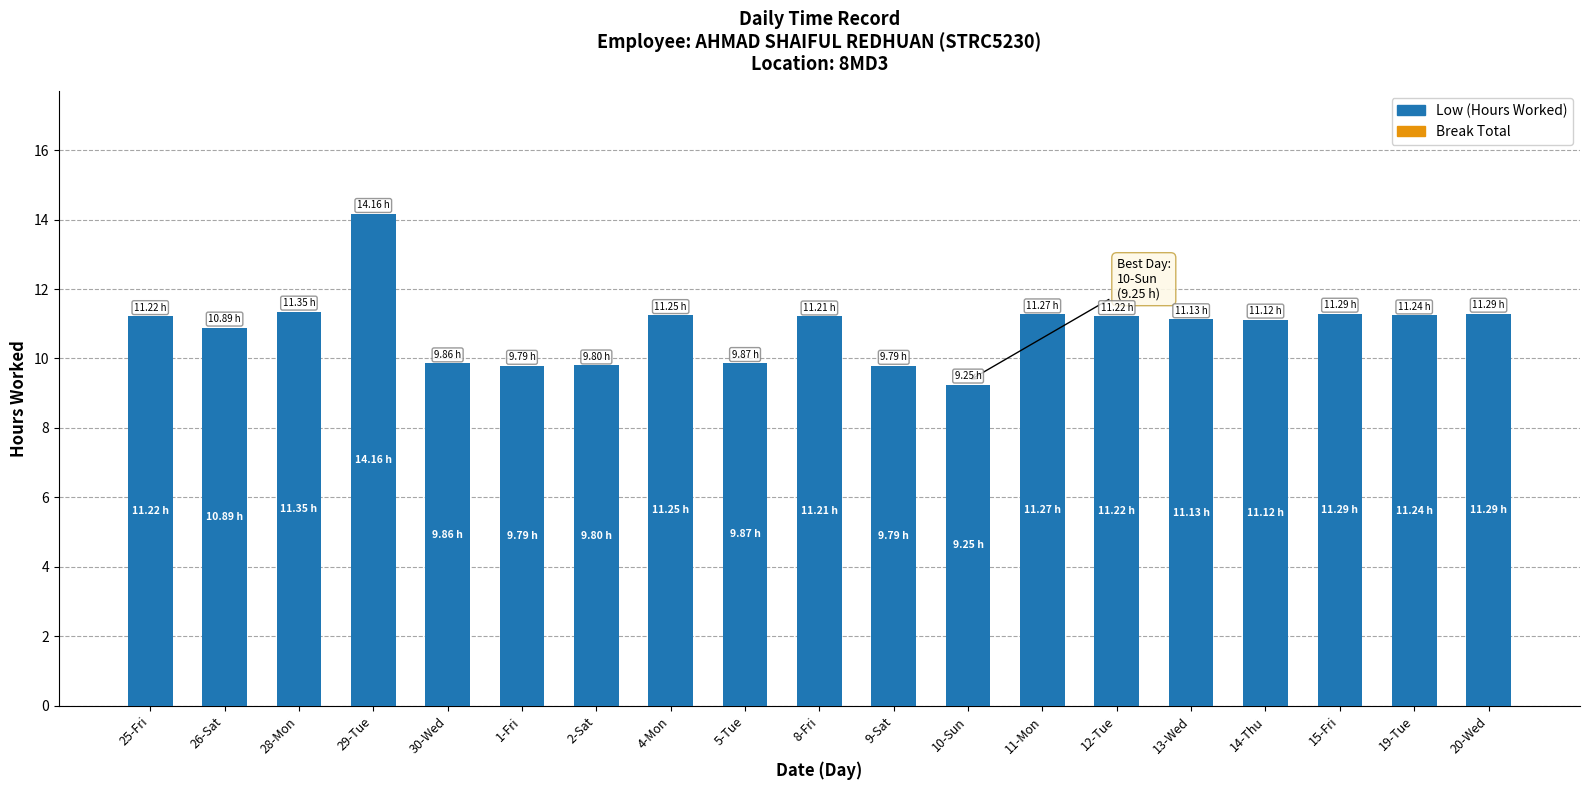

What is the ratio of the value at 30-Wed to the value at 25-Fri?

0.9